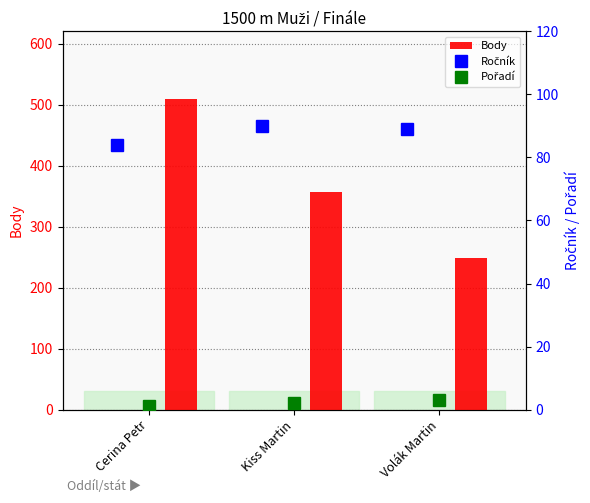

What is the approximate value of Pořadí at Cerina Petr?

1